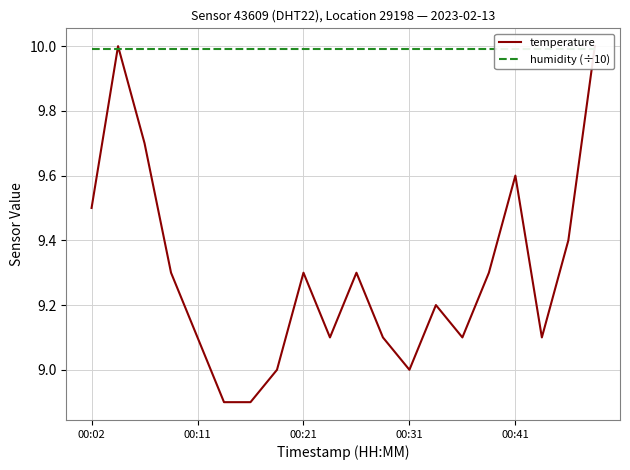

What is the minimum value shown in the chart?

8.9